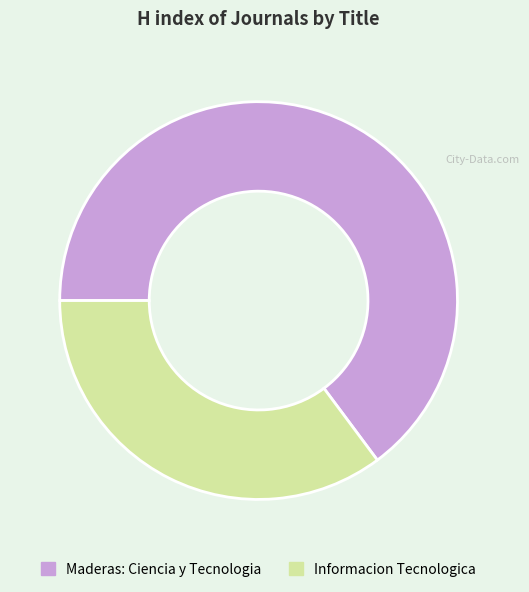

Is there a majority slice in this chart?

Yes